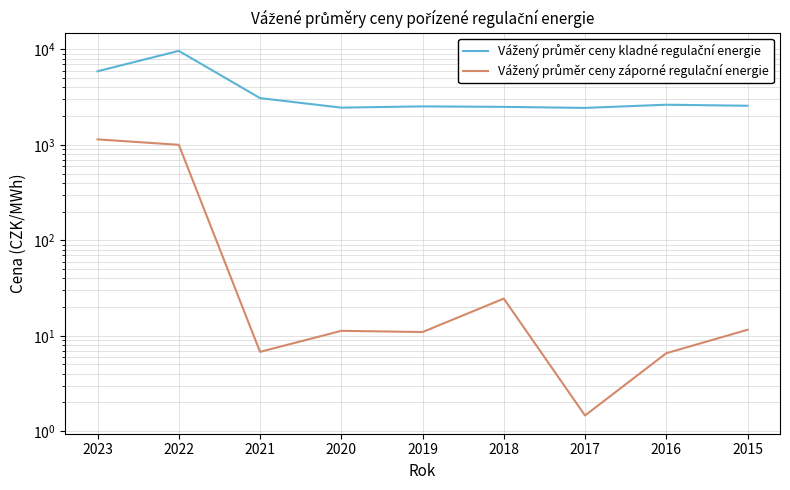

Which series has the largest range (max minus min)?

Vážený průměr ceny kladné regulační energie